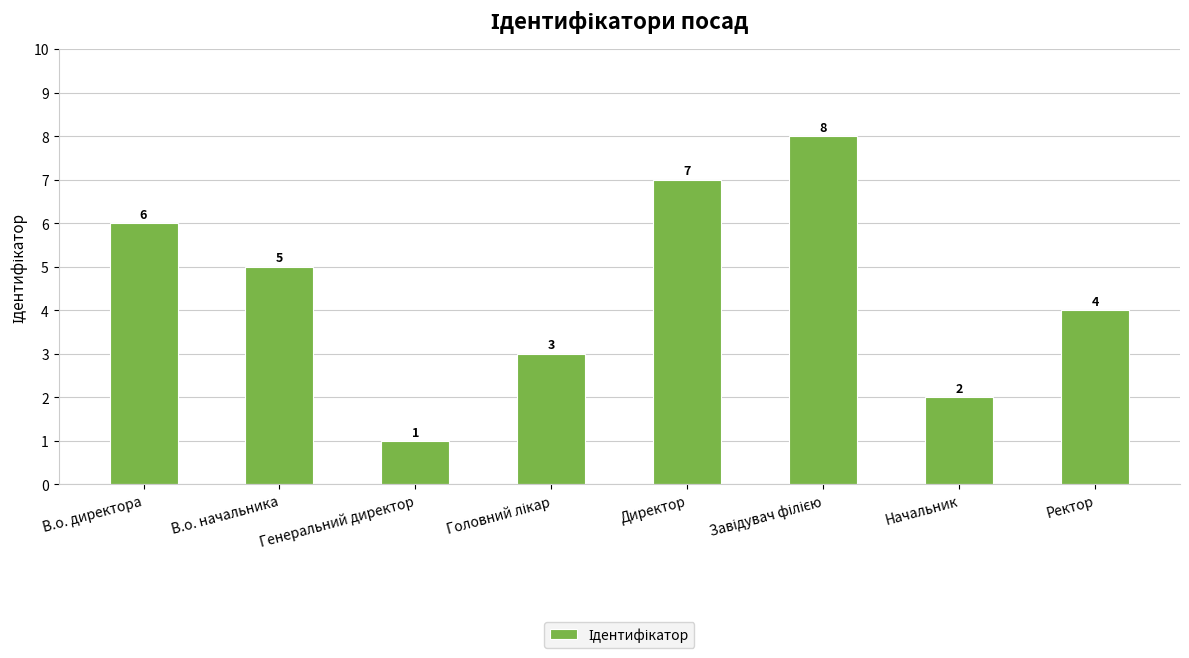

What is the smallest value displayed?

1